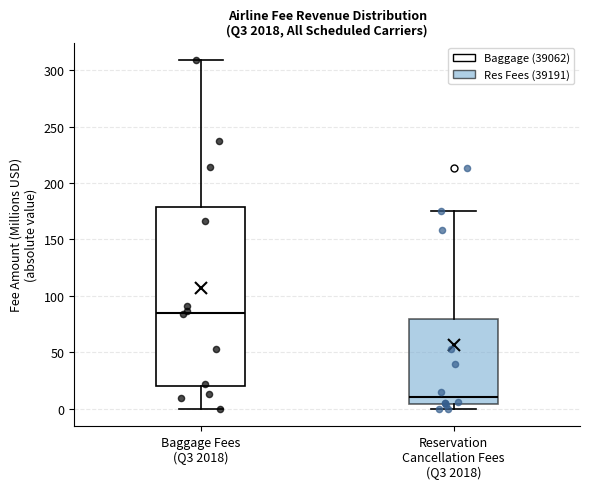

Which box's median line is the highest?

Baggage Fees (Q3 2018)